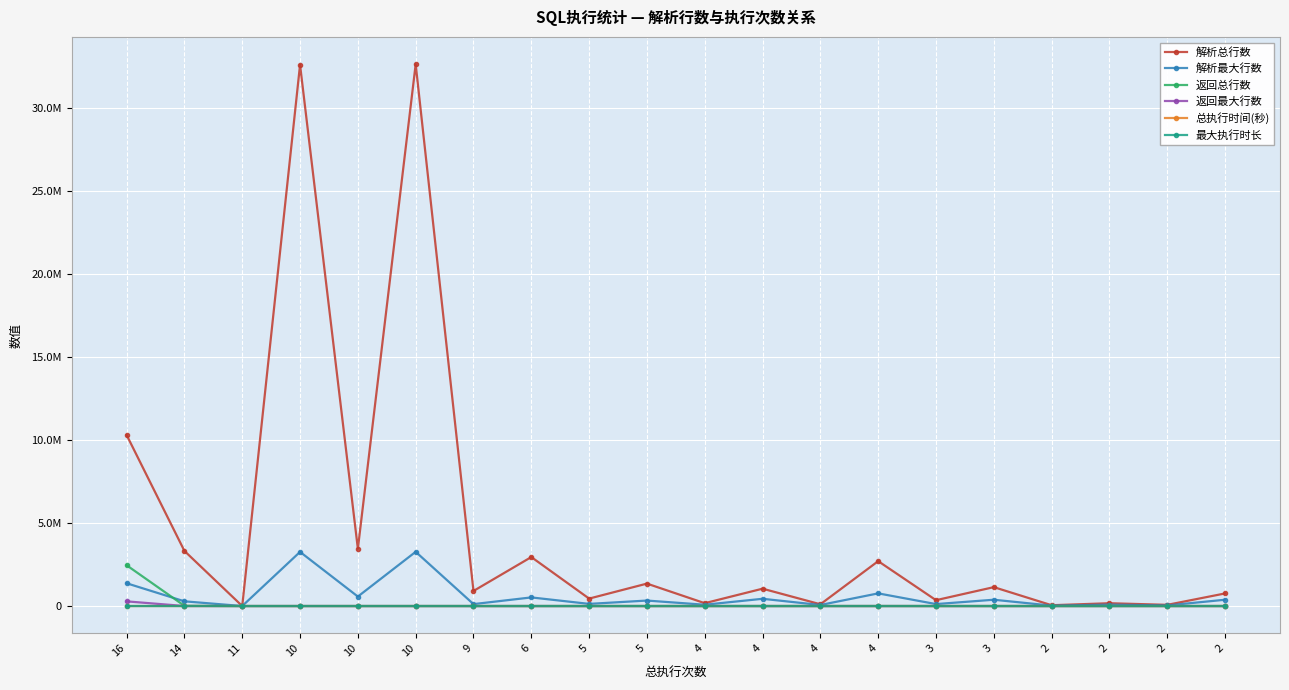

What are all the series names shown in the legend?

解析总行数, 解析最大行数, 返回总行数, 返回最大行数, 总执行时间(秒), 最大执行时长